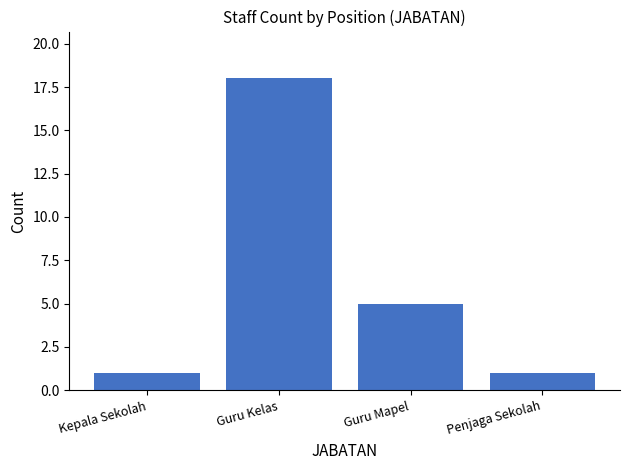

Where is the data nearest to the value 9?

Guru Mapel